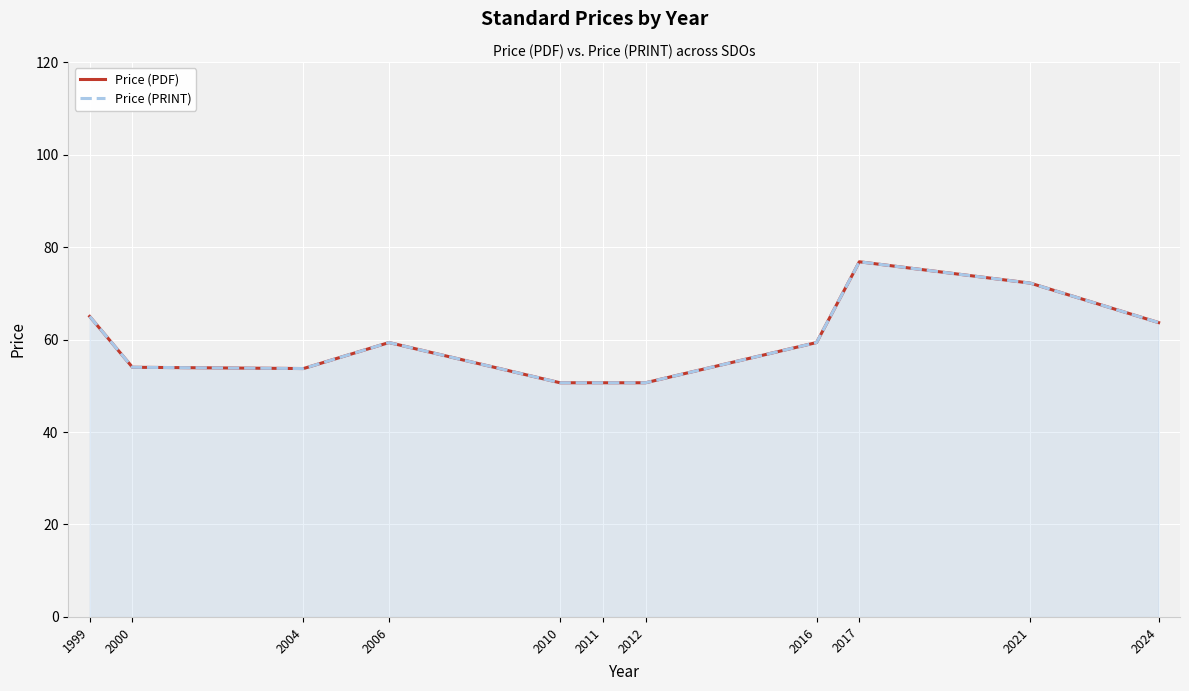

What is the value of the Price (PRINT) point at the 8th from the left?

59.4